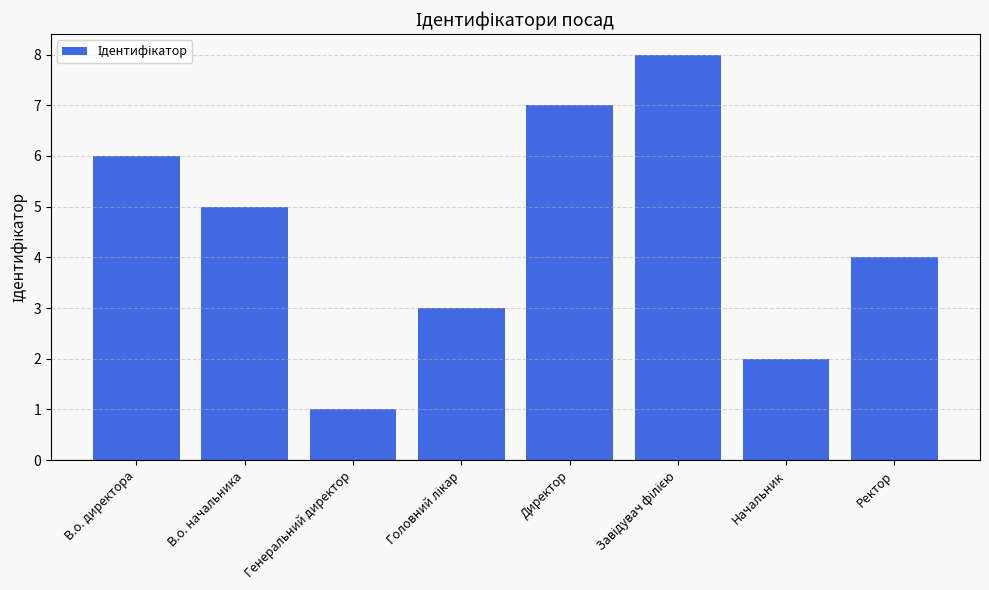

What is the difference between the maximum and minimum values?

7